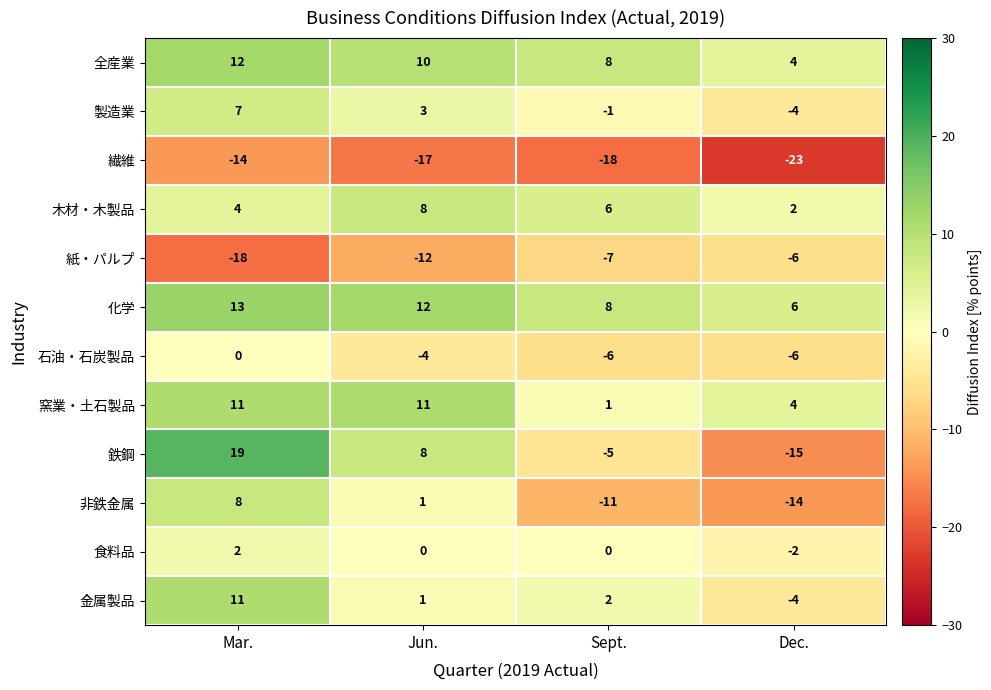

The 製造業 series shows -2 at Sept.. True or false?

False